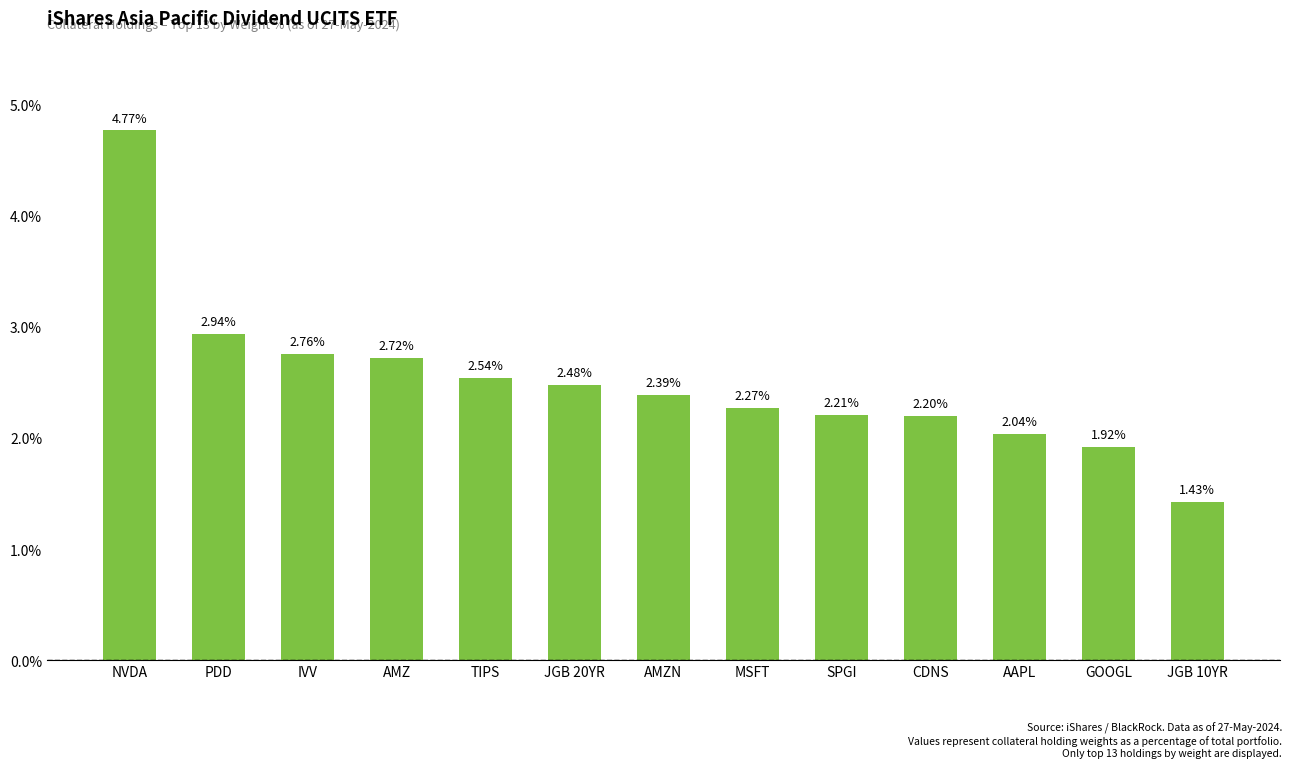

What is the label of the 3rd bar from the left?

IVV